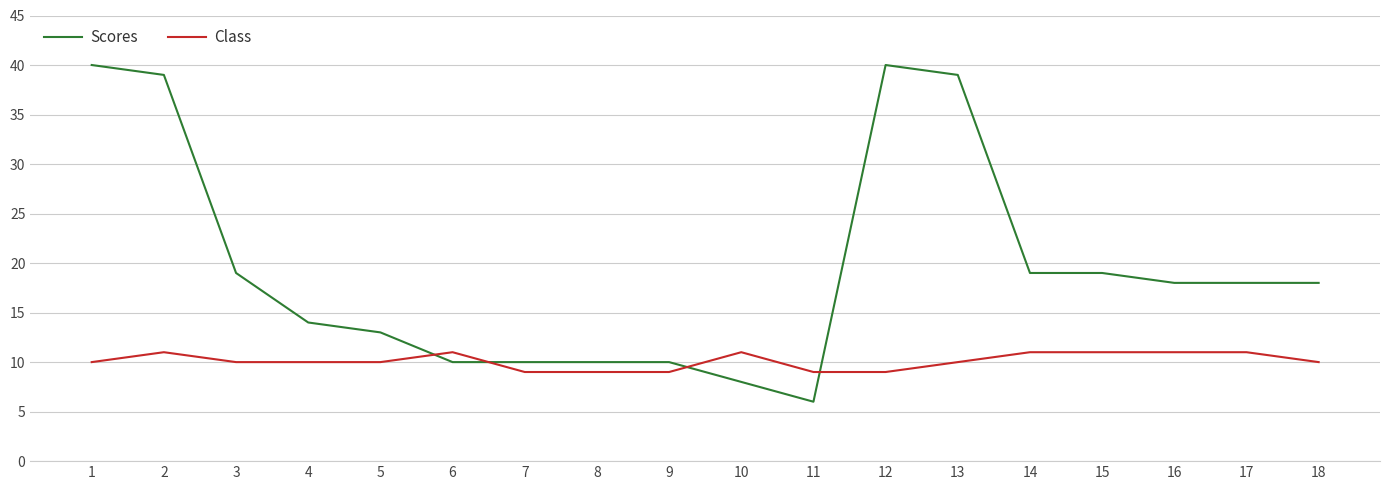

Where do Class and Scores first cross each other?

5 and 6